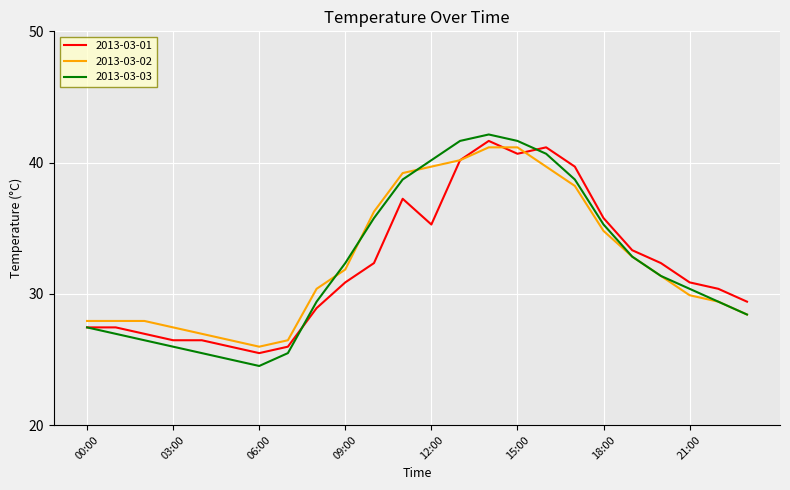

Which series has the largest range (max minus min)?

2013-03-03